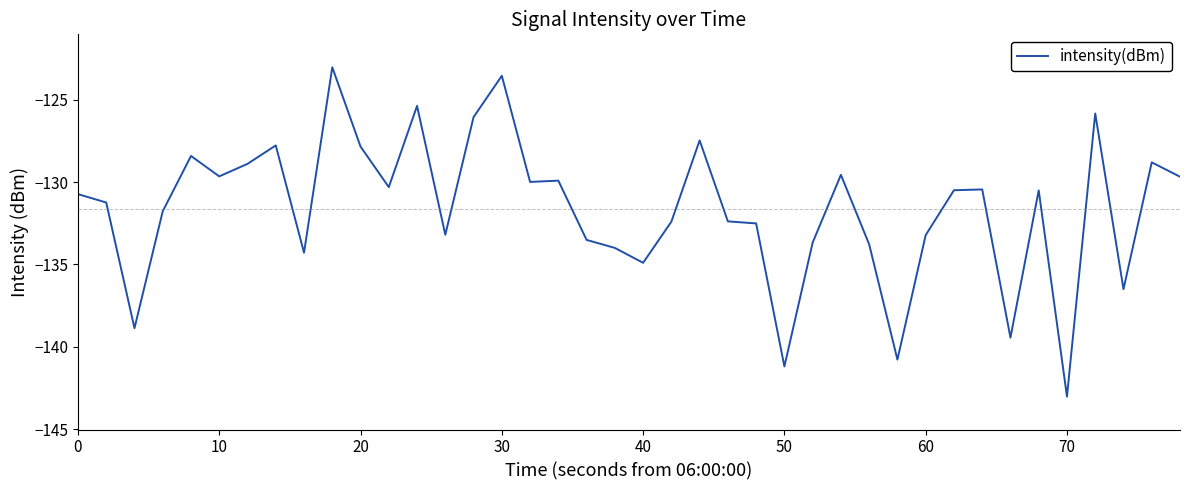

What is the smallest value displayed?

-143.0